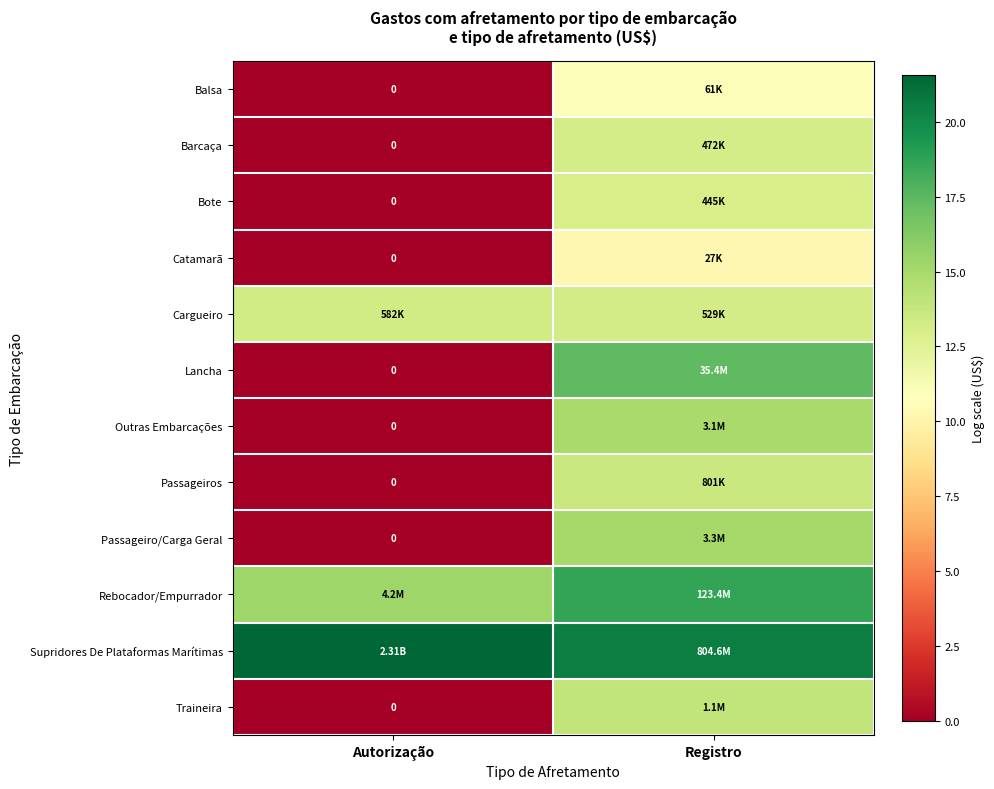

At how many categories does at least one series exceed 2?

2